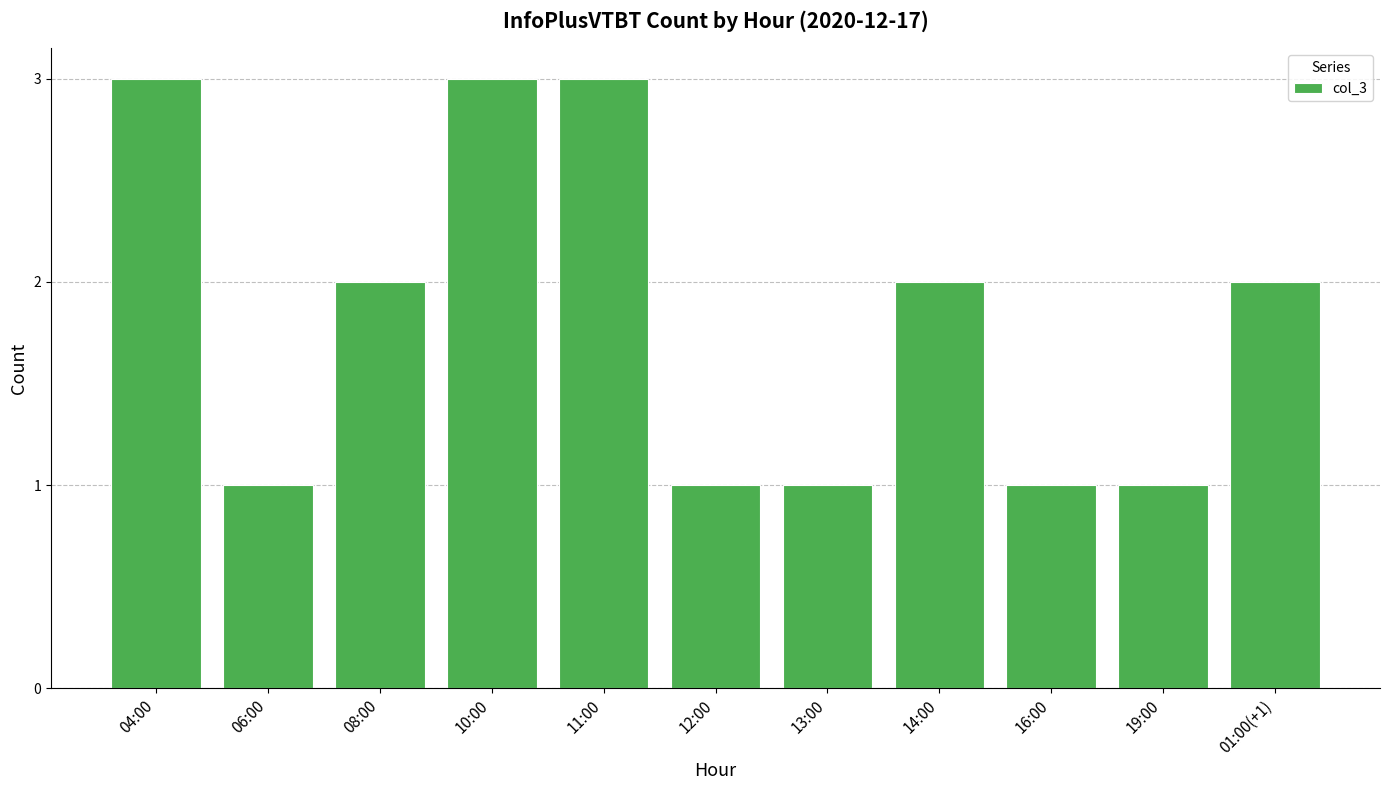

What is the value of the 4th bar from the left?

3